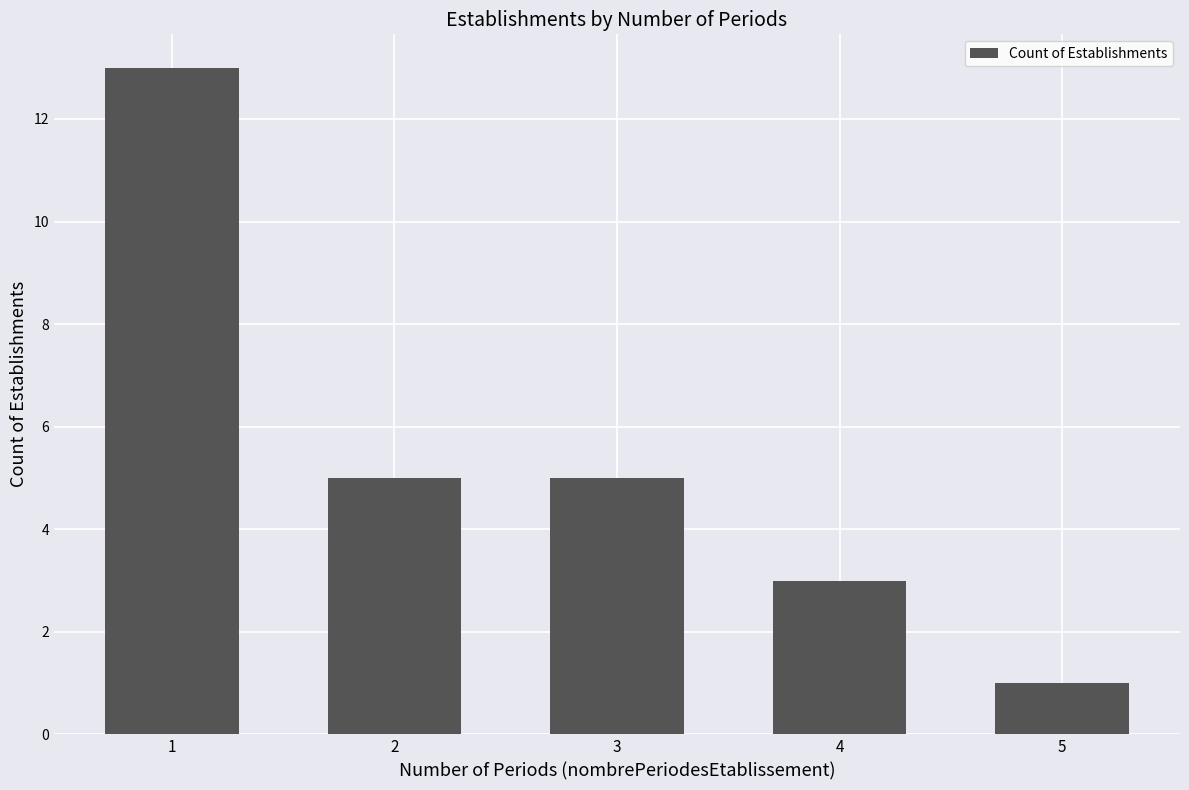

Which category has the lowest value across all series?

5